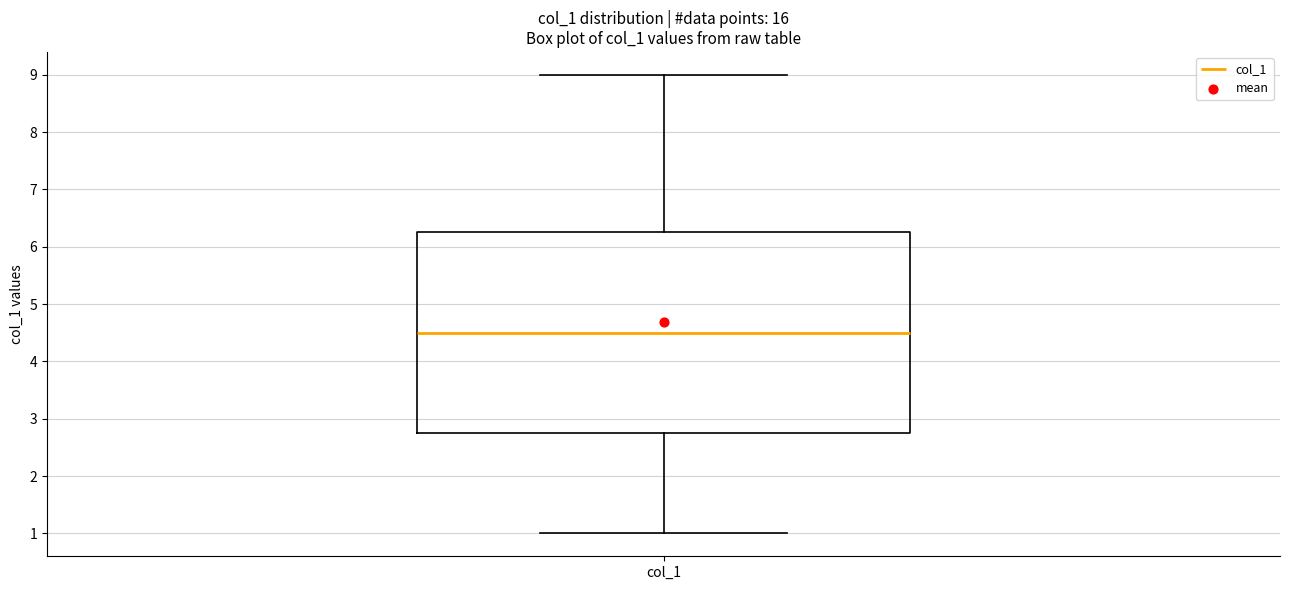

Read this box plot against the y-axis: the position of the median line, the range covered by the box, and the ends of both whiskers. The values are not printed on the chart, so give them approximately, as read against the axis.

median 4.5, box 2.8 to 6.3, whiskers 1.0 to 9.0